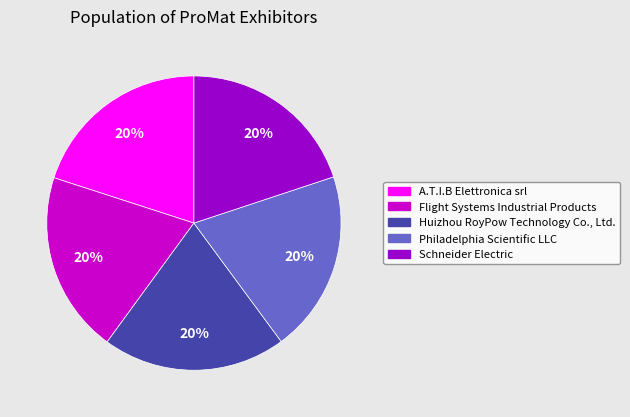

Count the number of slices in the pie.

5